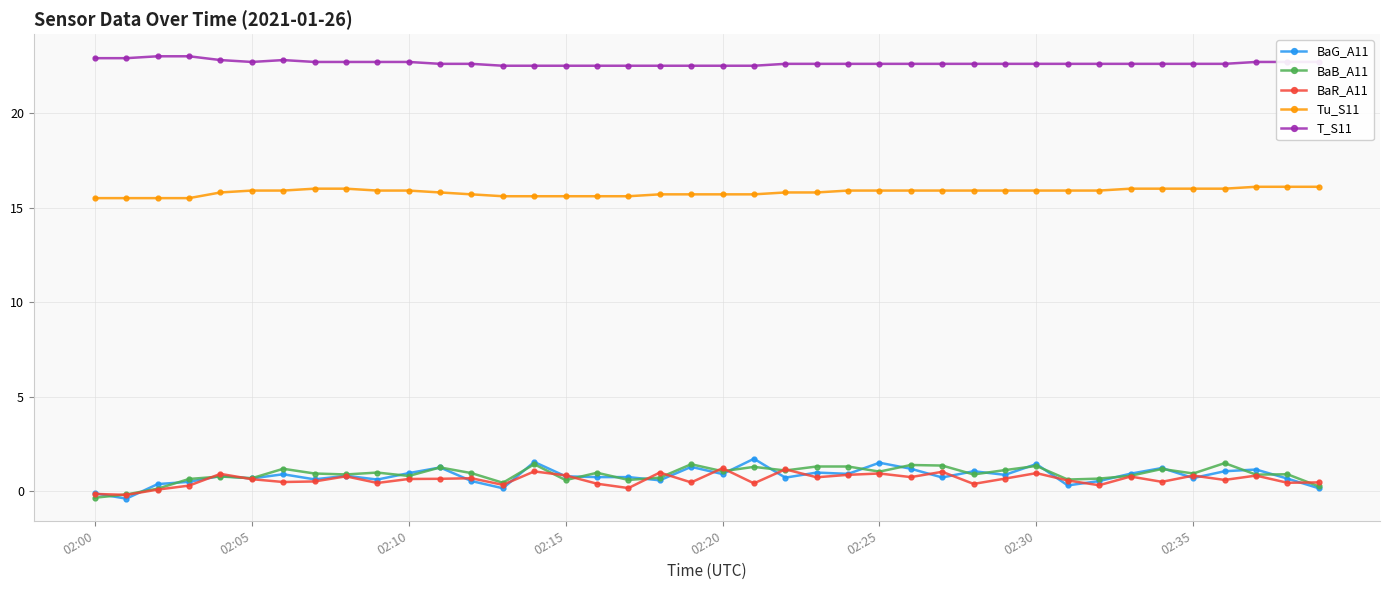

True or false: BaR_A11 has more than 1 interior local peaks.

True